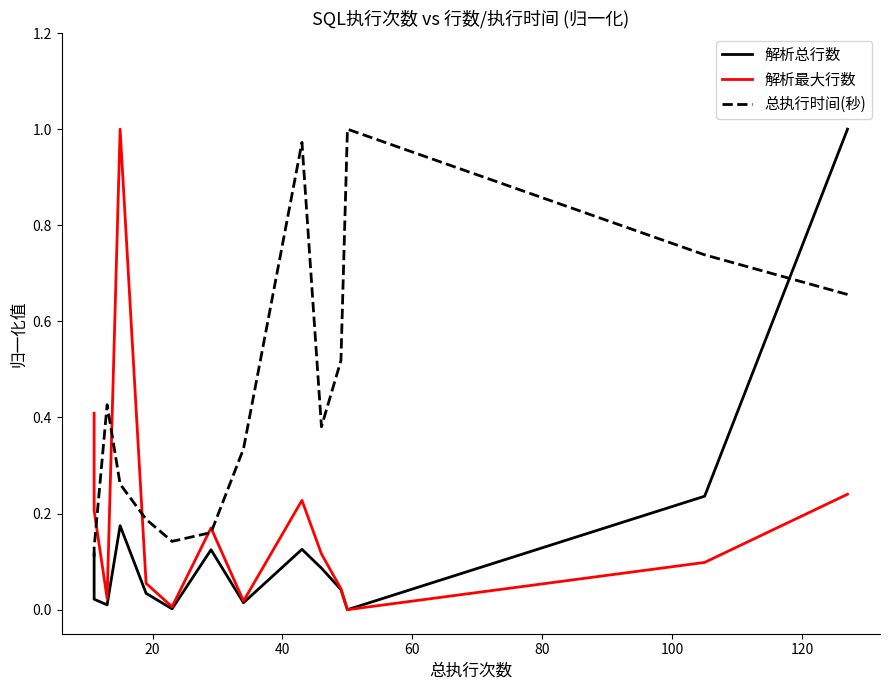

What are all the series names shown in the legend?

解析总行数, 解析最大行数, 总执行时间(秒)